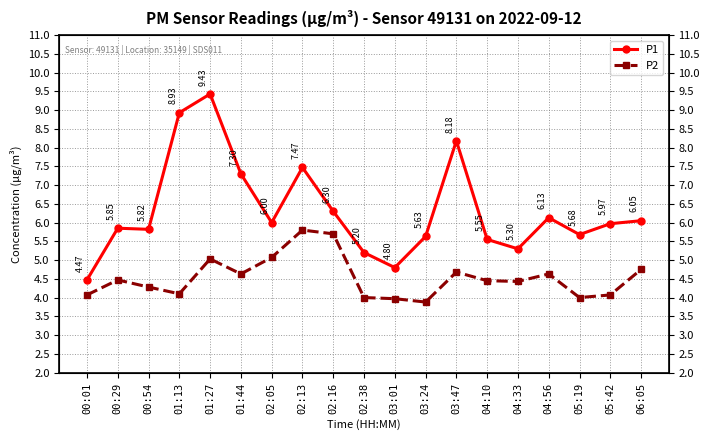

Is the value of P2 at 04:33 greater than the value of P1 at 02:05?

No